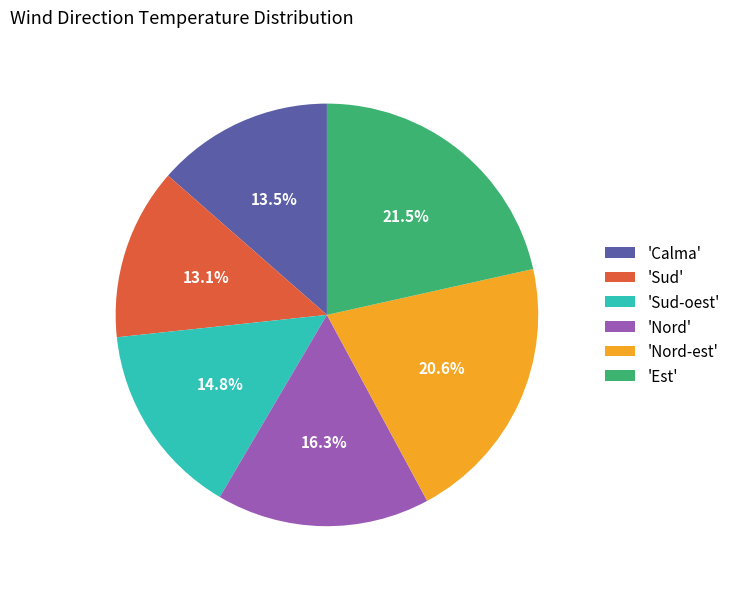

What percentage is NOT represented by 'Calma'?

86.5%